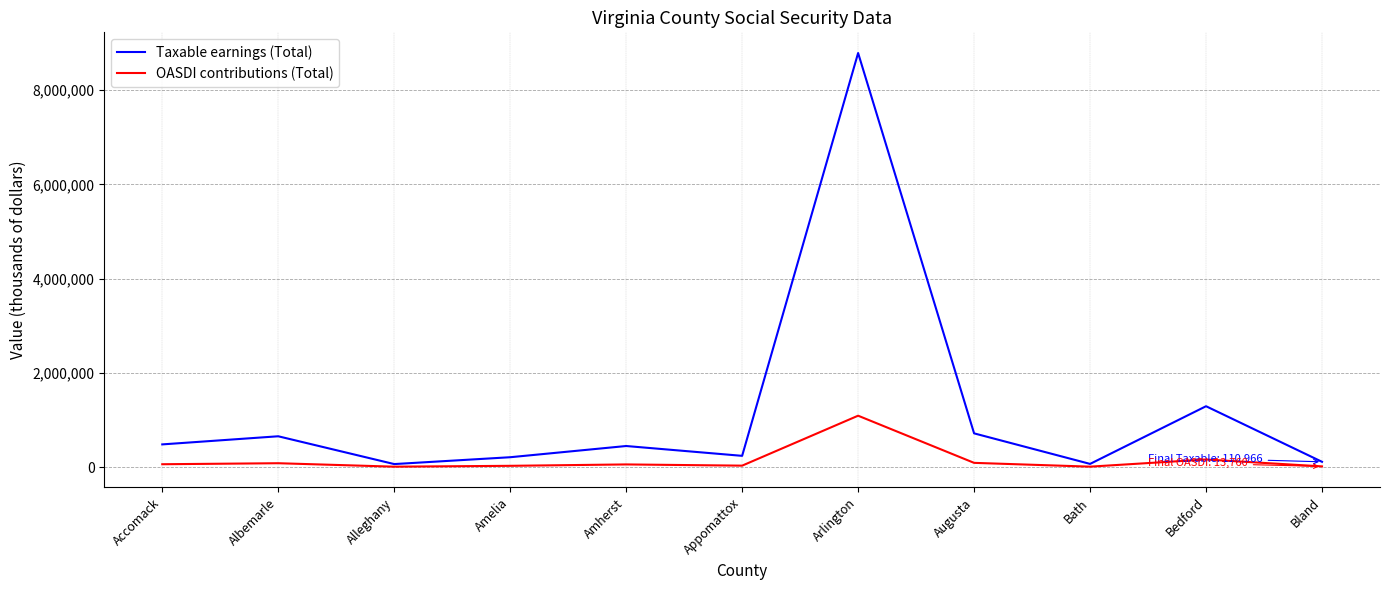

Which category has the highest value in the OASDI contributions (Total) series?

Arlington